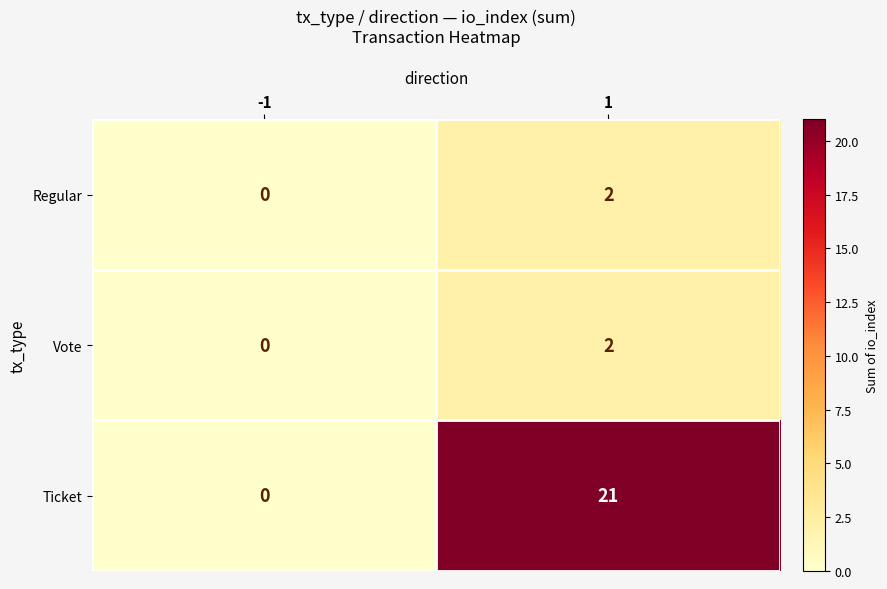

Is it true that Vote equals 1 at 1?

False